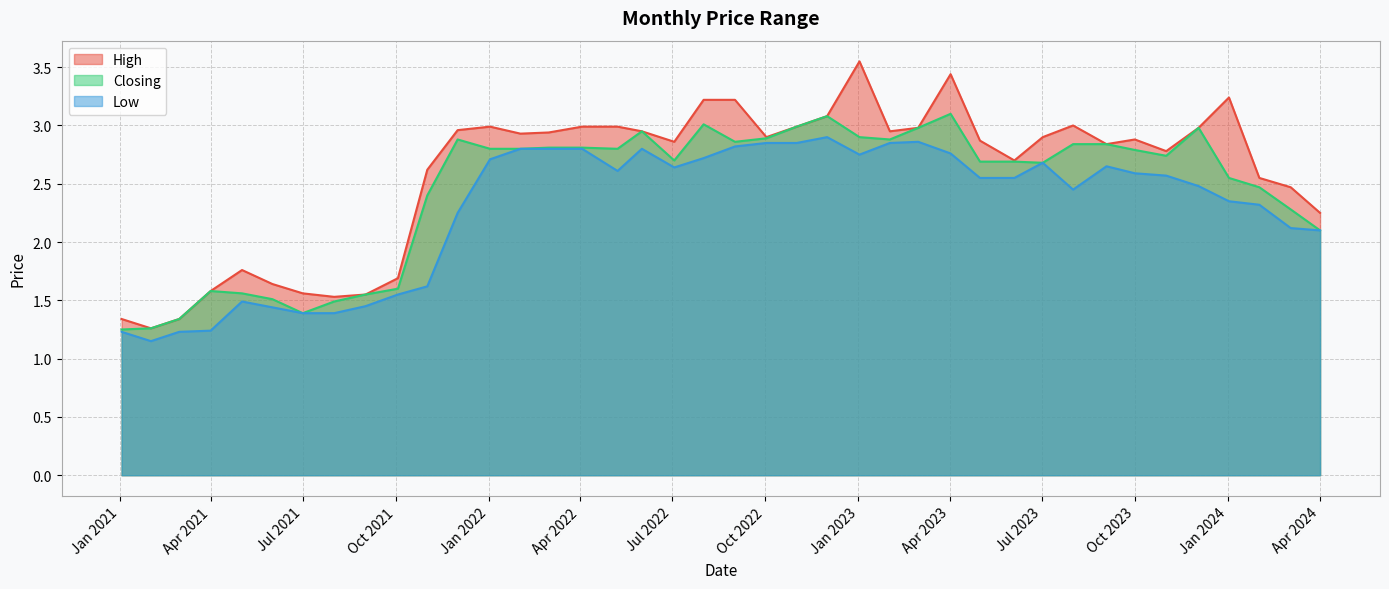

How many interior local valleys does the Closing series have?

7